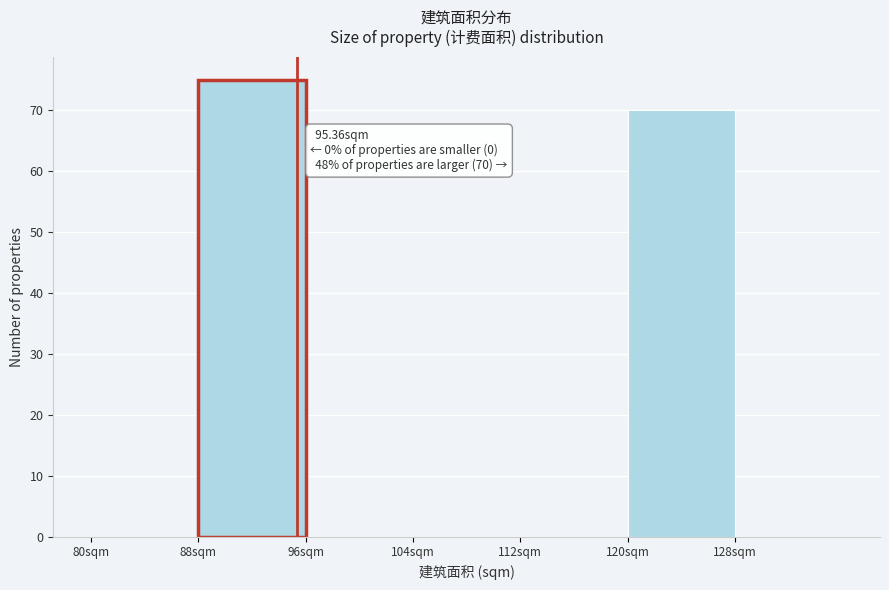

Over which range of the x-axis is the bar tallest?

88 to 96